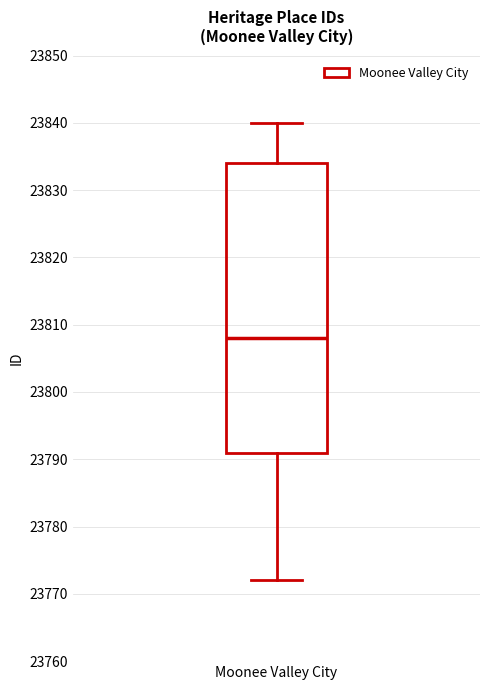

Transcribe this box plot: give where the median line is, the range the box spans, and where the two whiskers end, as read against the y-axis. The values are not printed on the chart, so give them approximately, as read against the axis.

median 23808, box 23791 to 23834, whiskers 23772 to 23840